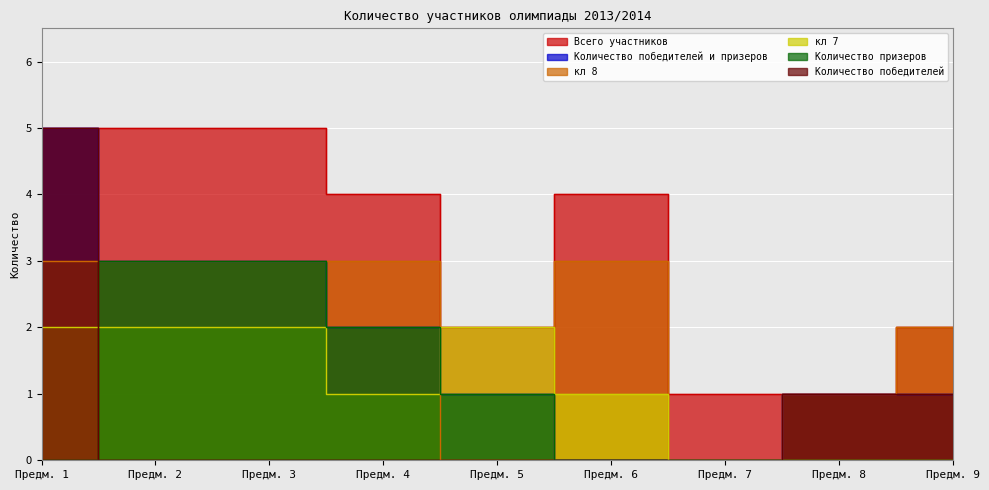

How many data points in Количество победителей и призеров are less than 1?

2